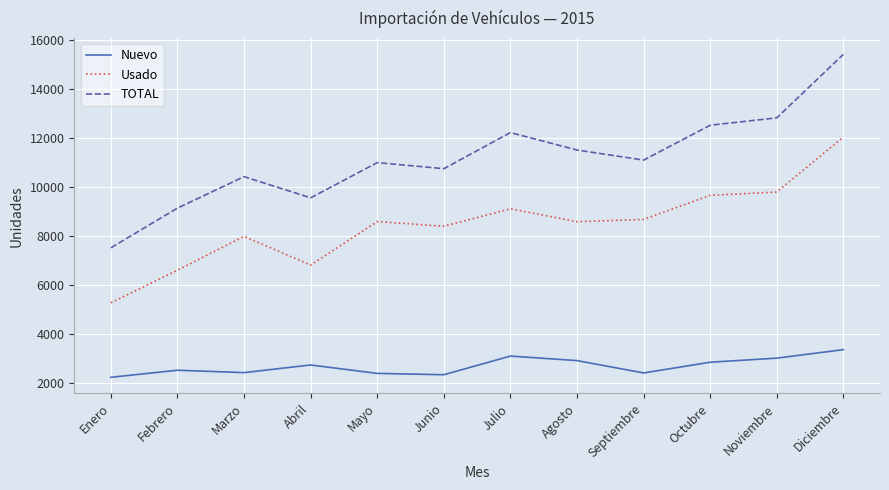

What is the total value across all series at Enero?

15042